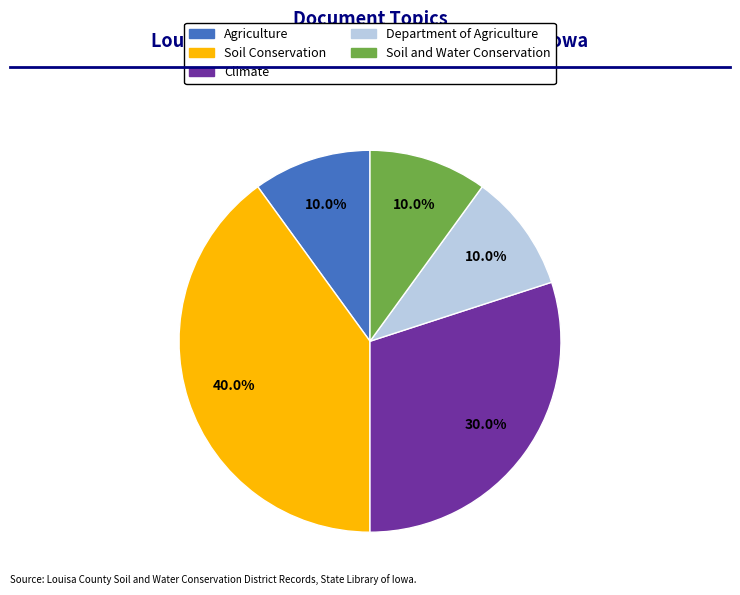

Count the number of slices in the pie.

5